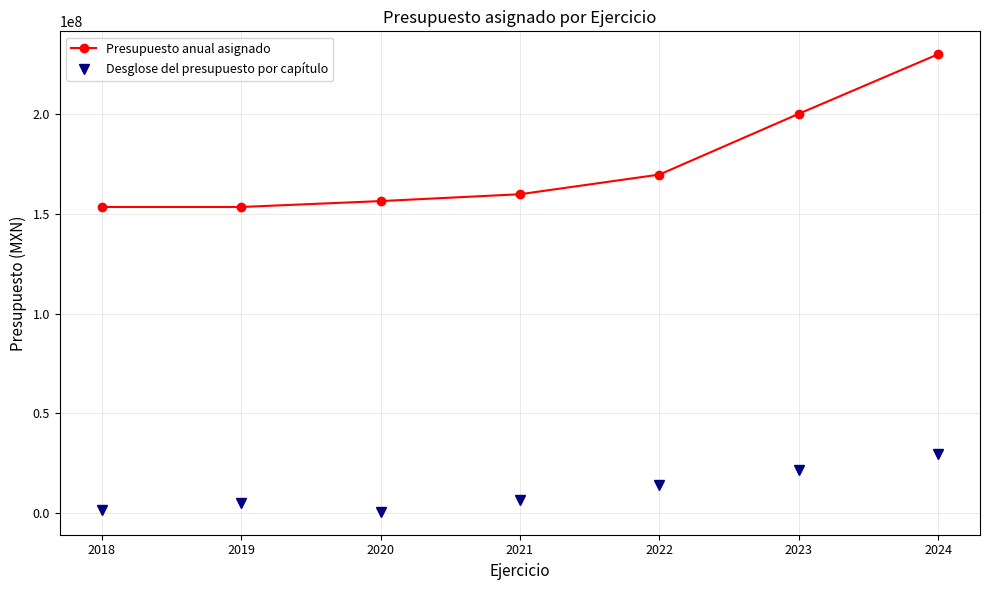

What is the difference between the maximum and second lowest values in the Desglose del presupuesto por capítulo series?

27999653.0